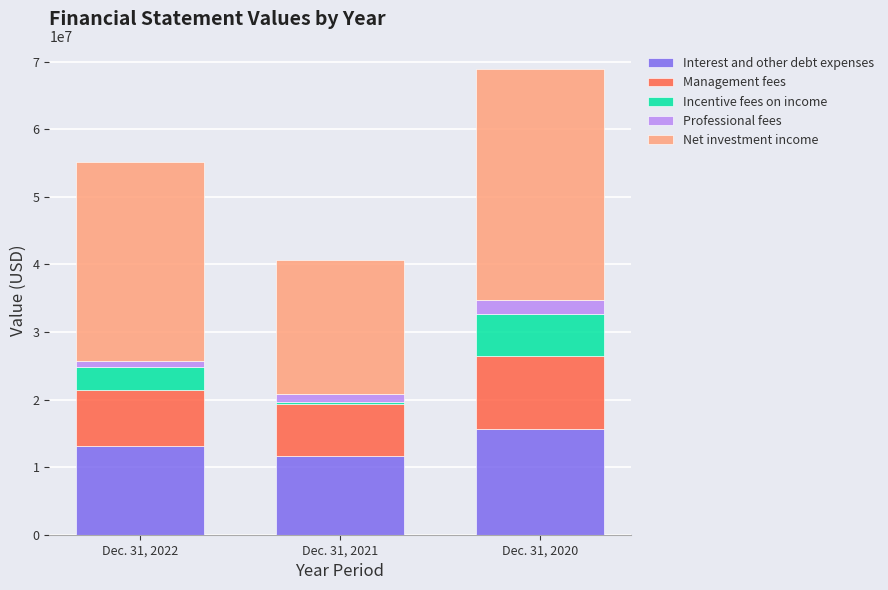

Reading right to left, what are the values for Interest and other debt expenses?

Dec. 31, 2020=15584214	Dec. 31, 2021=11620899	Dec. 31, 2022=13140402